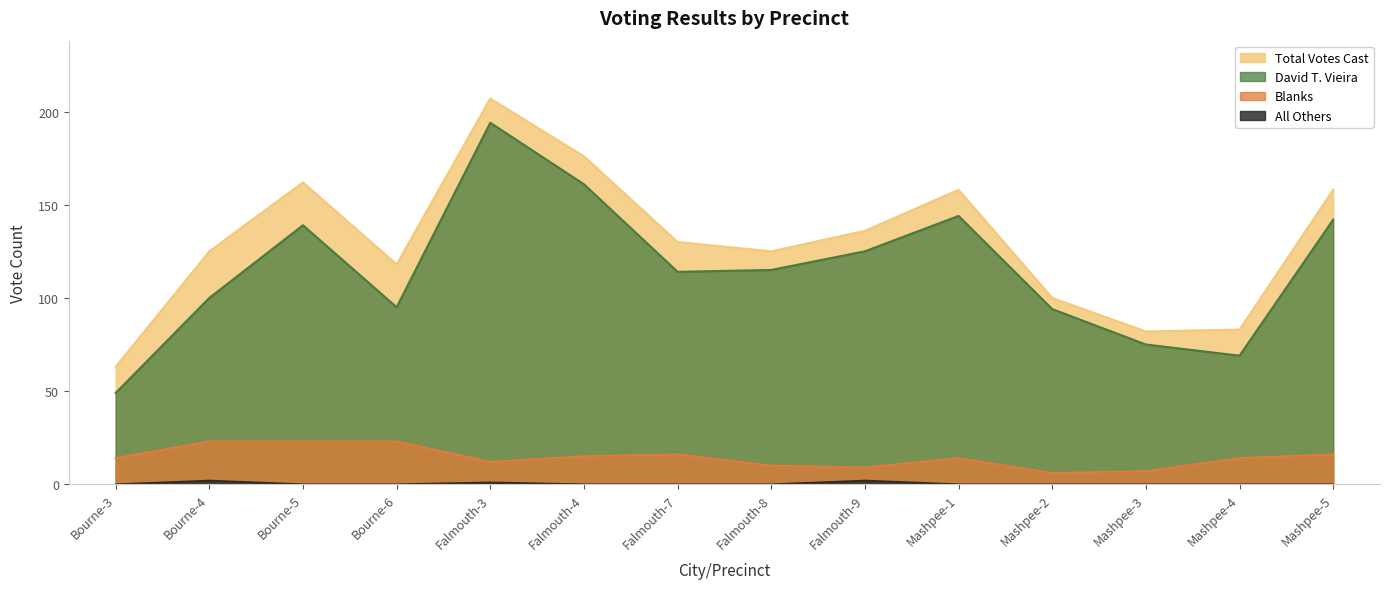

What is the difference between the highest and lowest values at Bourne-3?

63